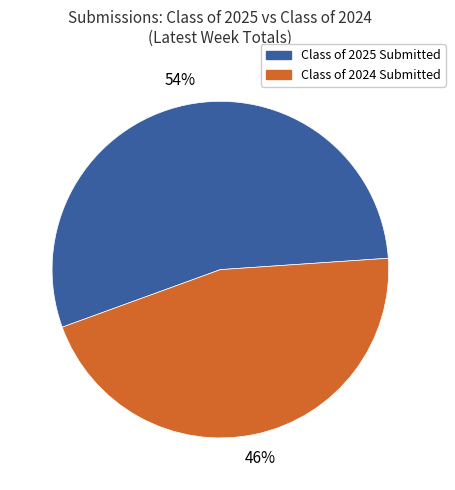

Does Class of 2024 account for over 50% of the chart?

No